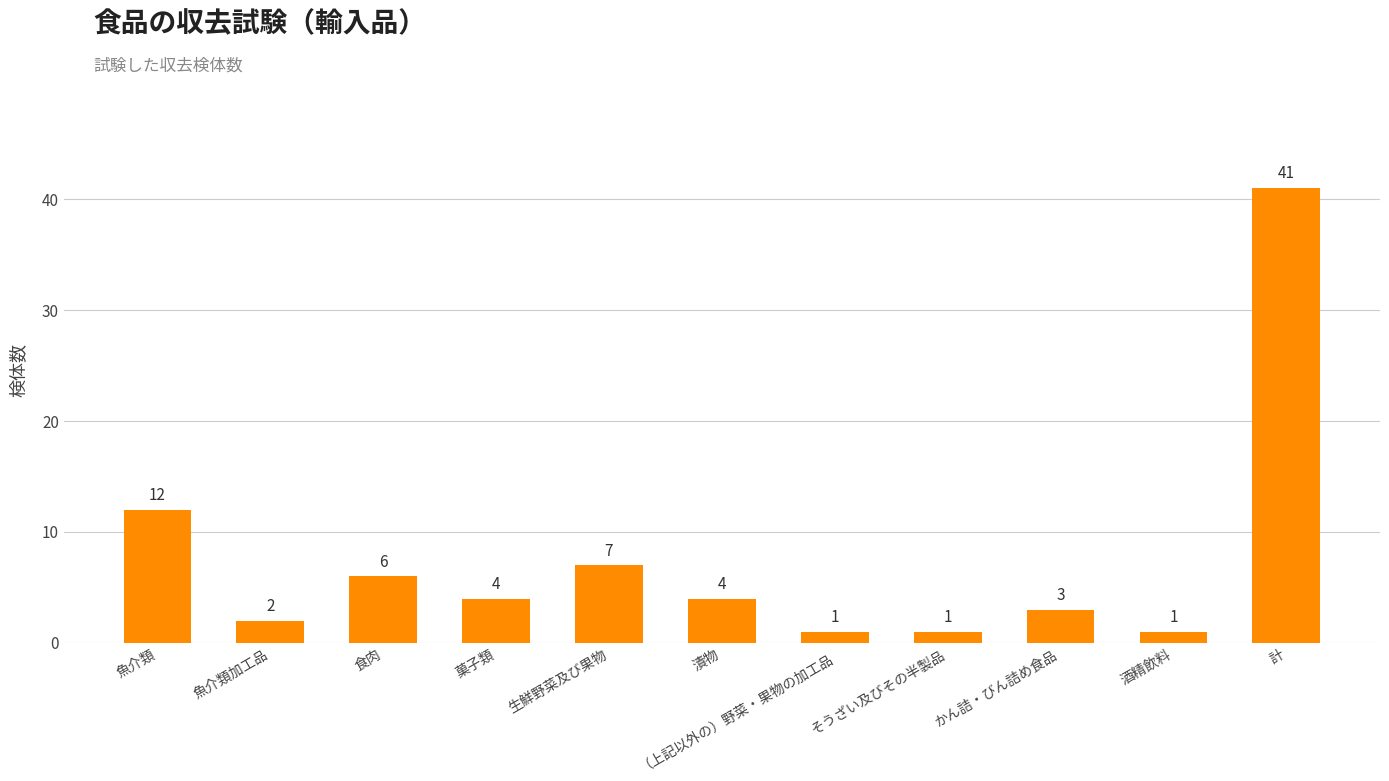

What is the greatest value displayed?

41